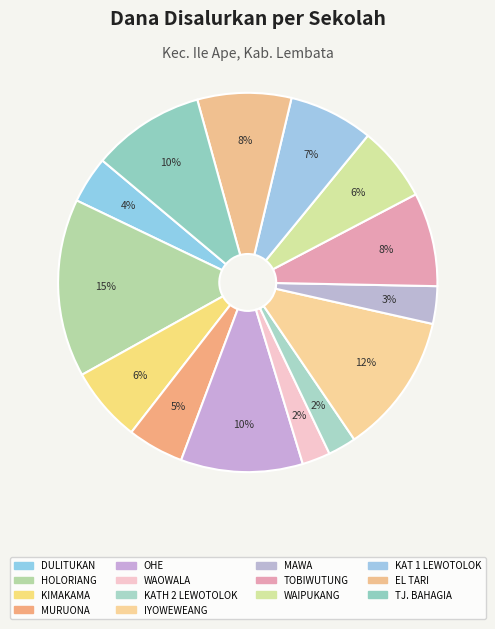

How many segments does this pie chart have?

14